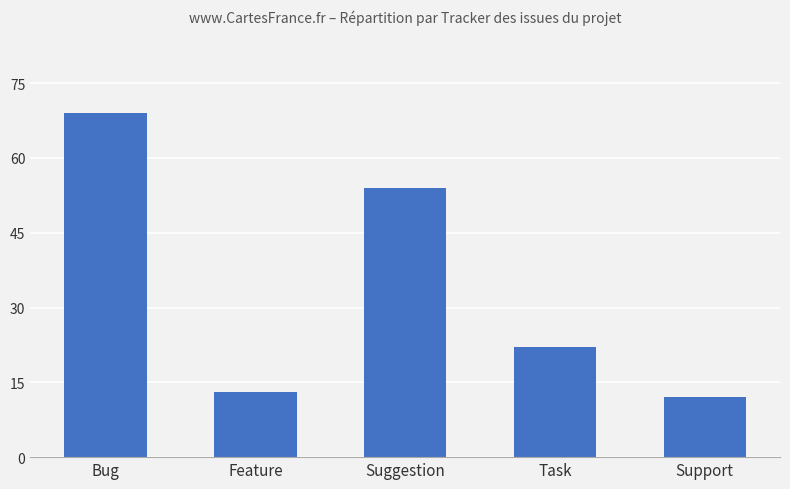

What is the value of the 2nd bar from the left?

13